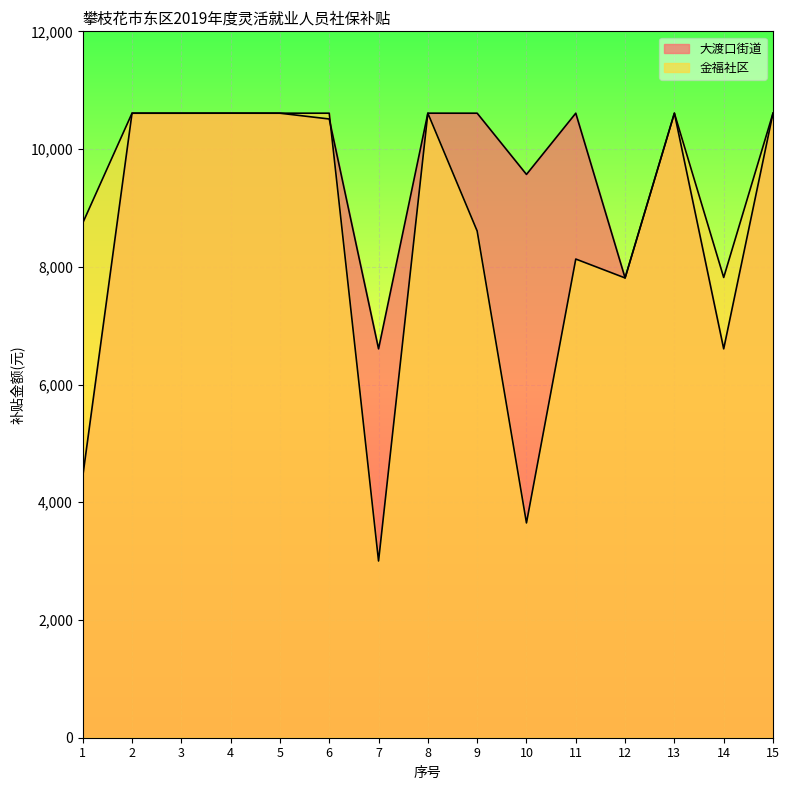

Is the value of 大渡口街道 at 7 greater than the value of 金福社区 at 11?

No